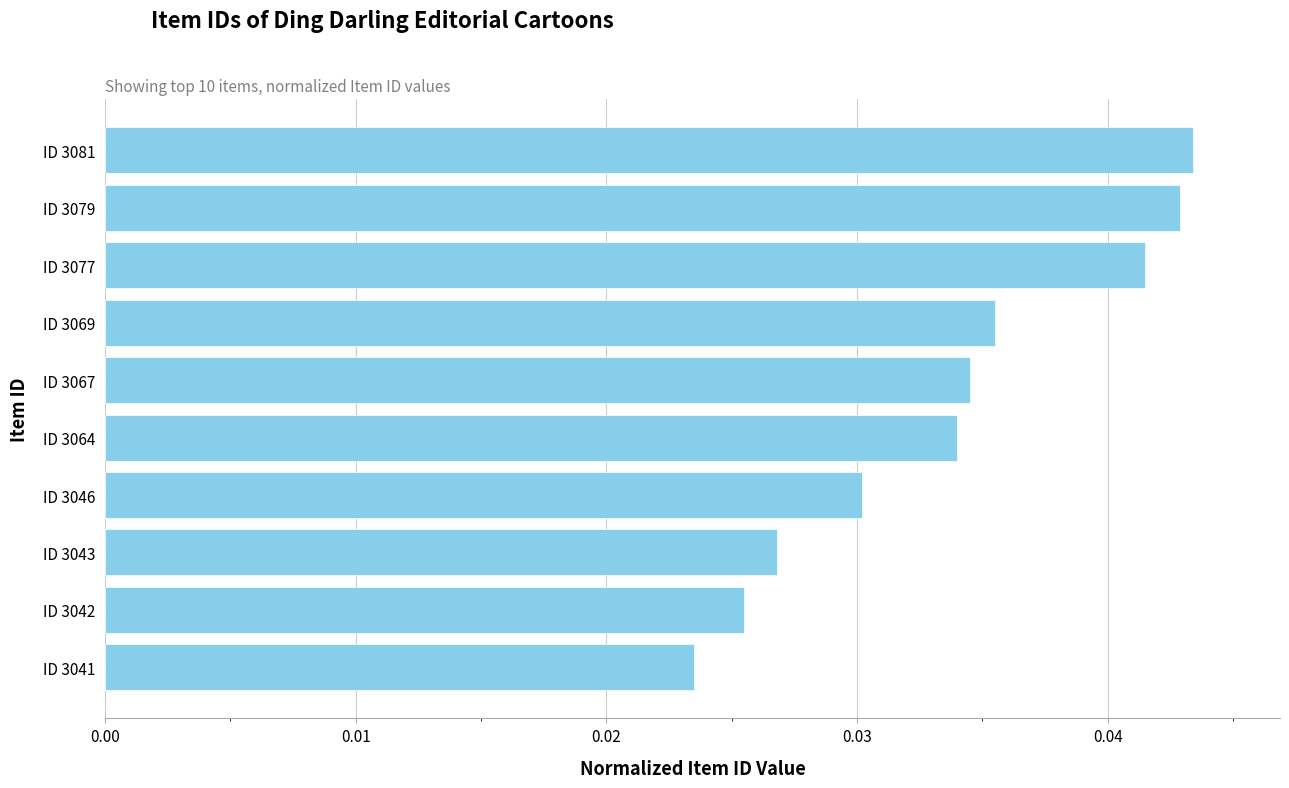

At which category does the chart reach its minimum across all series?

ID 3041